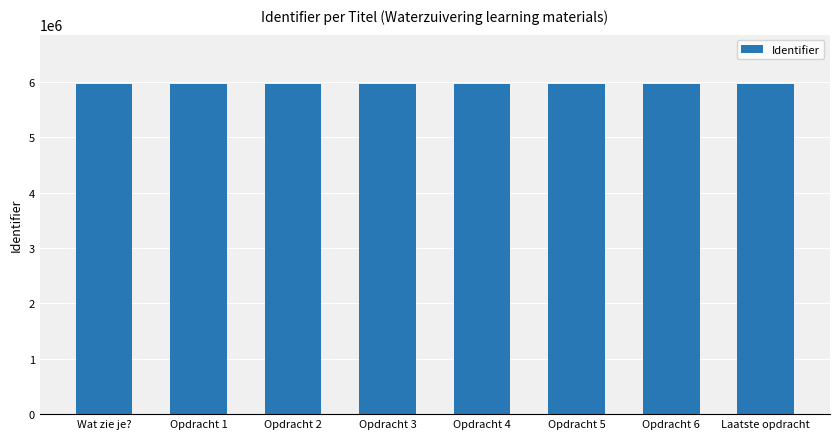

Is it true that the value at Wat zie je? is 8659158?

False